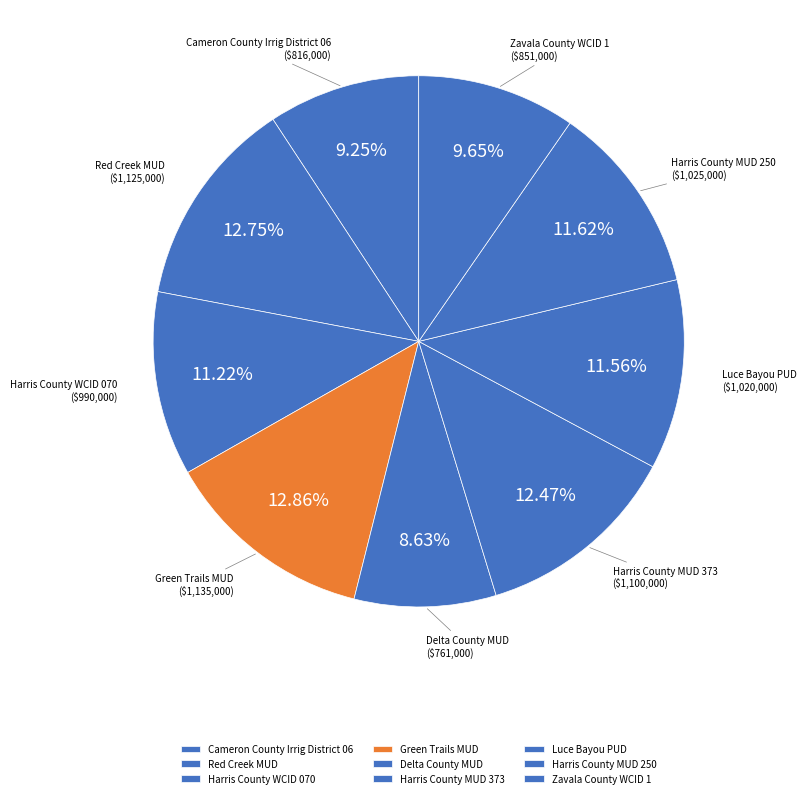

Does any single category account for the majority?

No